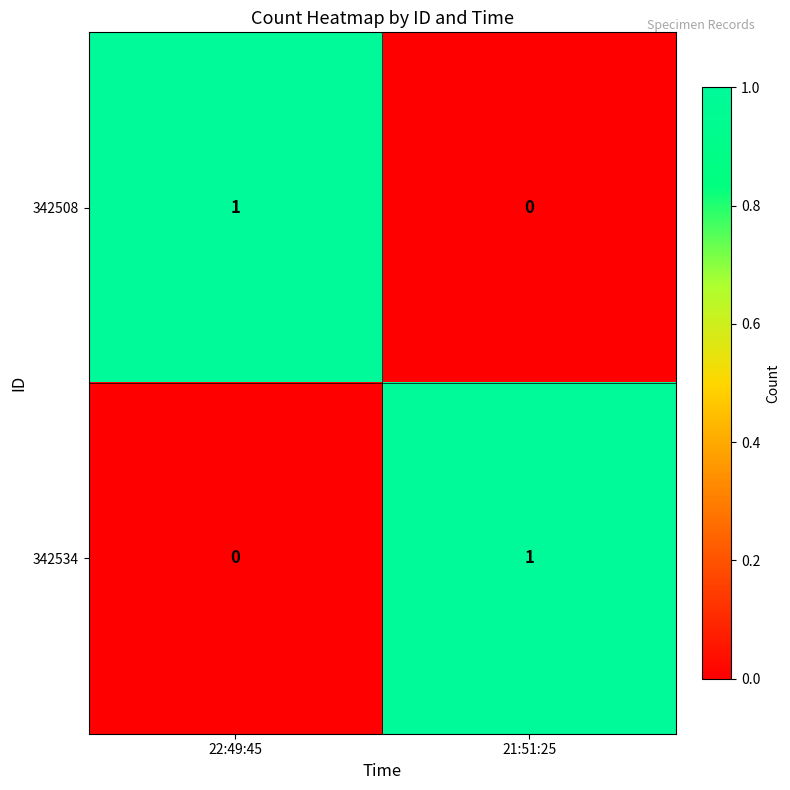

True or false: 342534 has a value of 1 at 21:51:25.

True